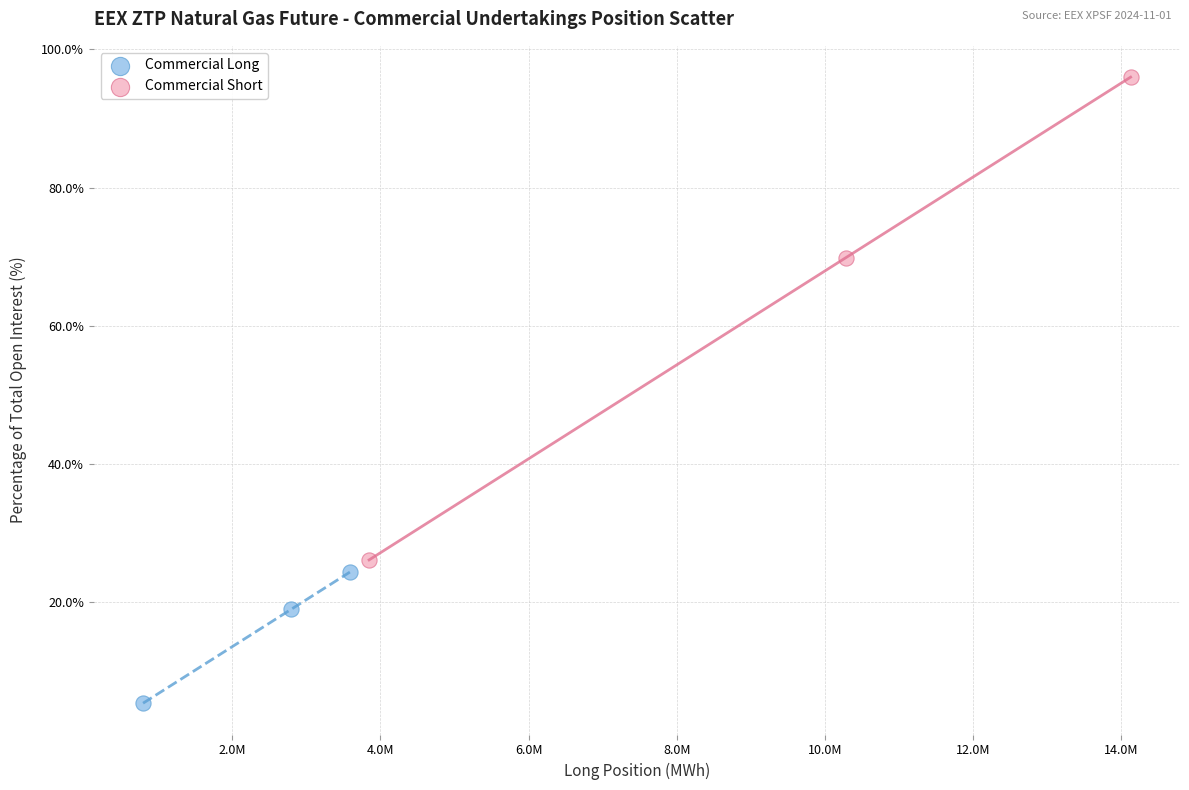

Which series has the widest spread of Y values?

Commercial Short